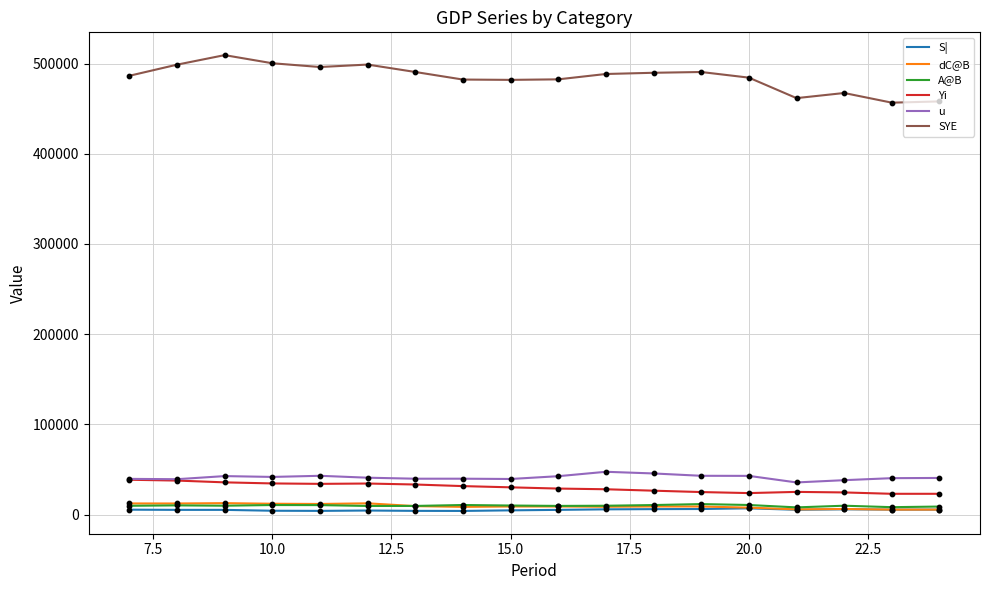

Which series has the largest total across all categories?

SYE